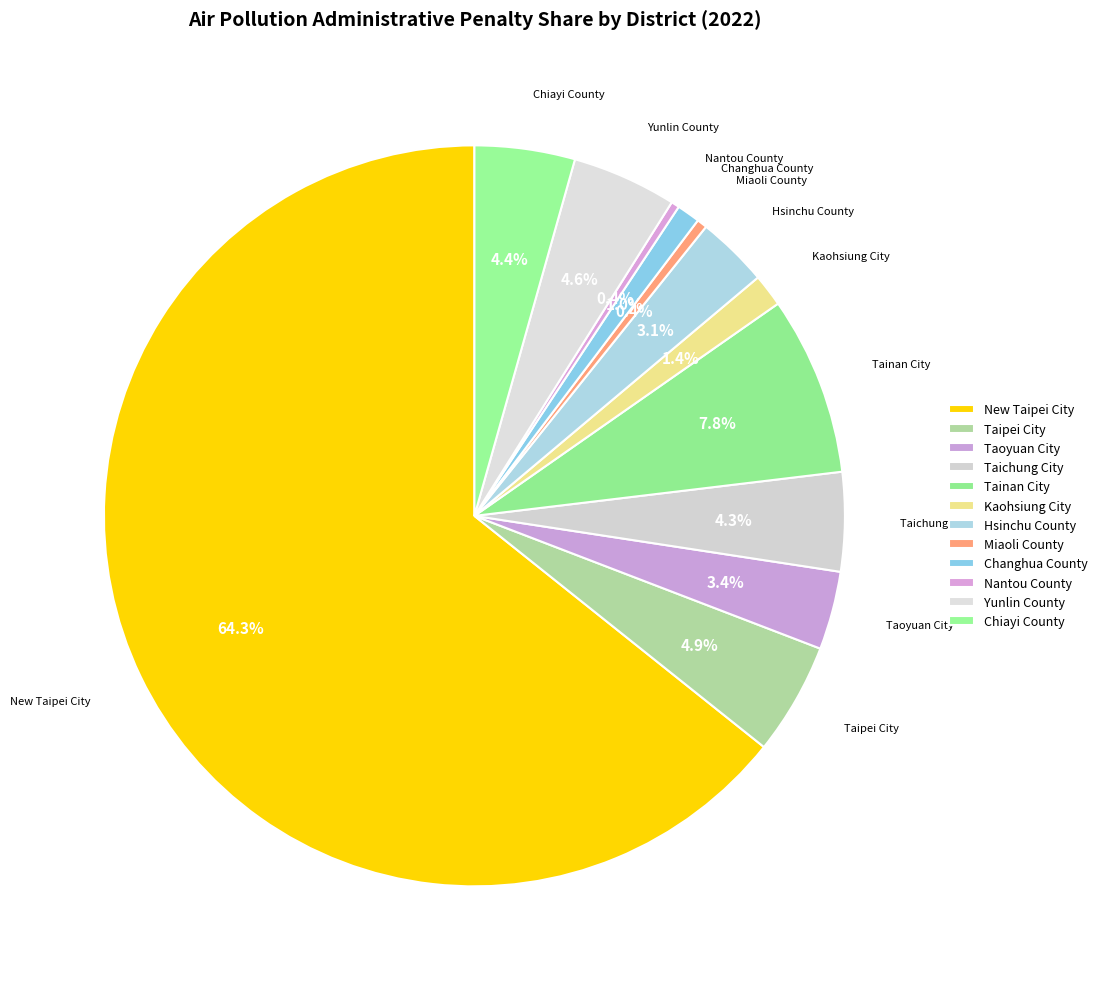

Do Chiayi County and Hsinchu County together represent more than half of the pie?

No